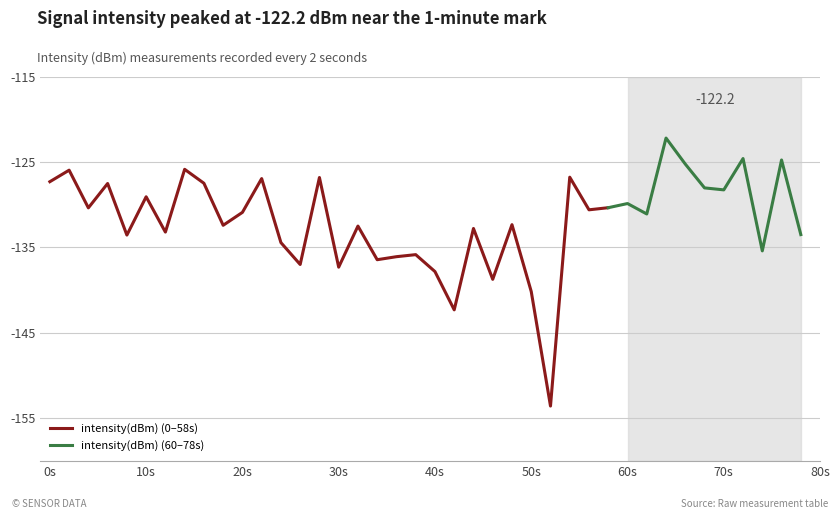

Does the chart have visible grid lines?

Yes